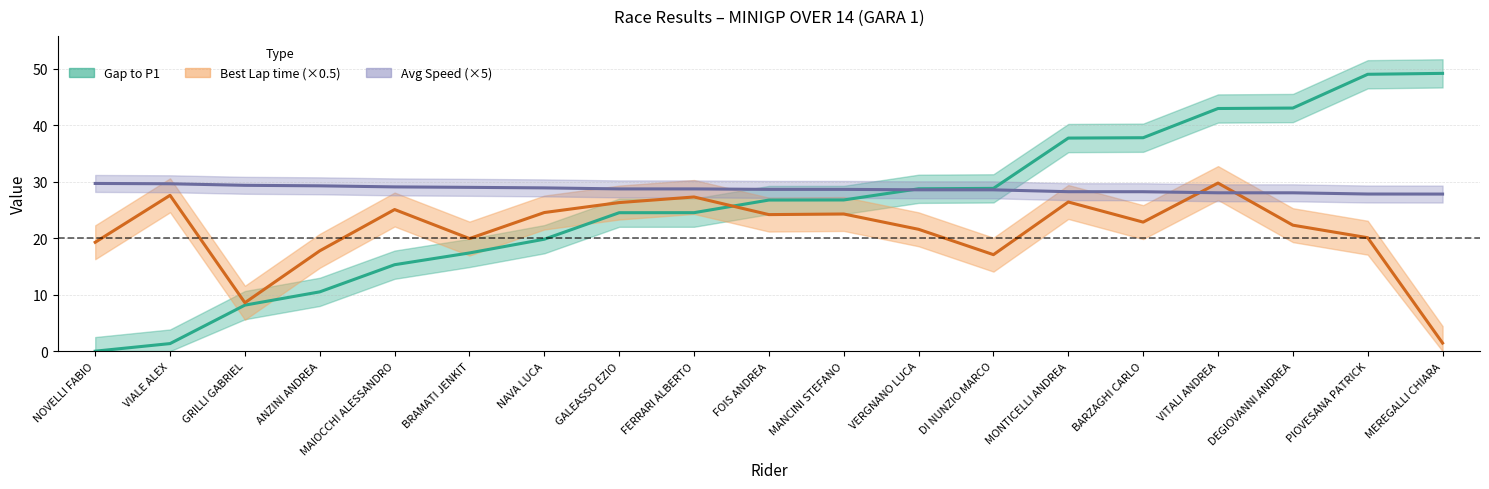

After their last crossing, which series has the higher values: Average Speed or Gap to P1?

Gap to P1